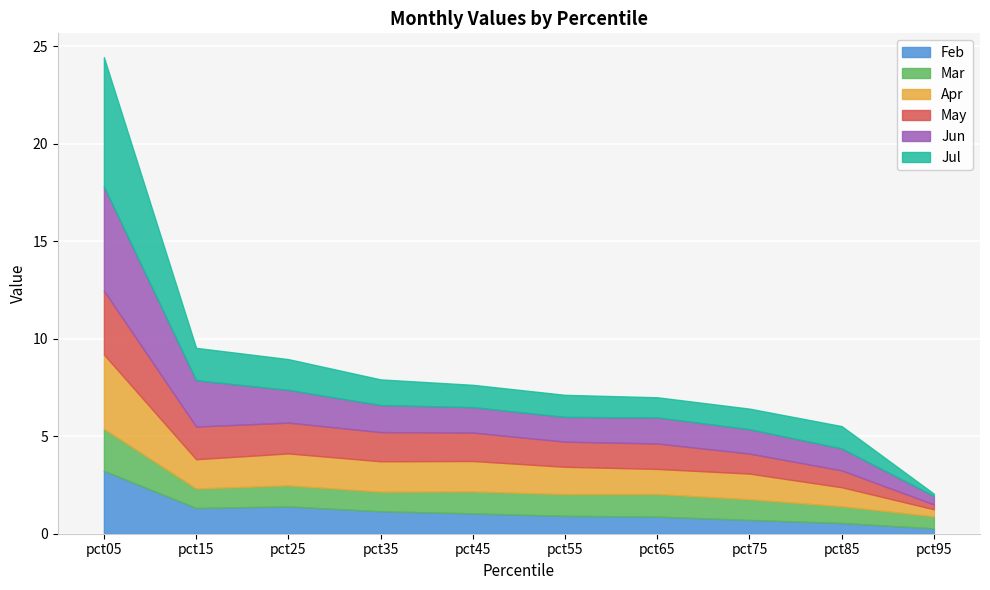

What is the maximum value shown in the chart?

6.6